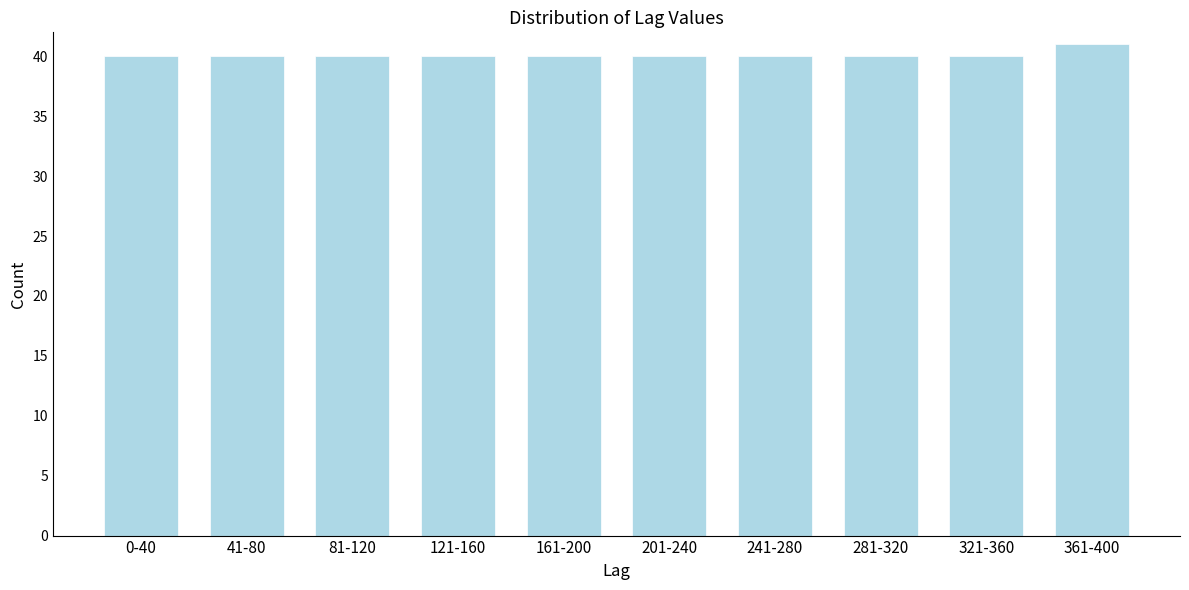

Reading left to right, transcribe all the data shown in this chart.

40	40	40	40	40	40	40	40	40	41